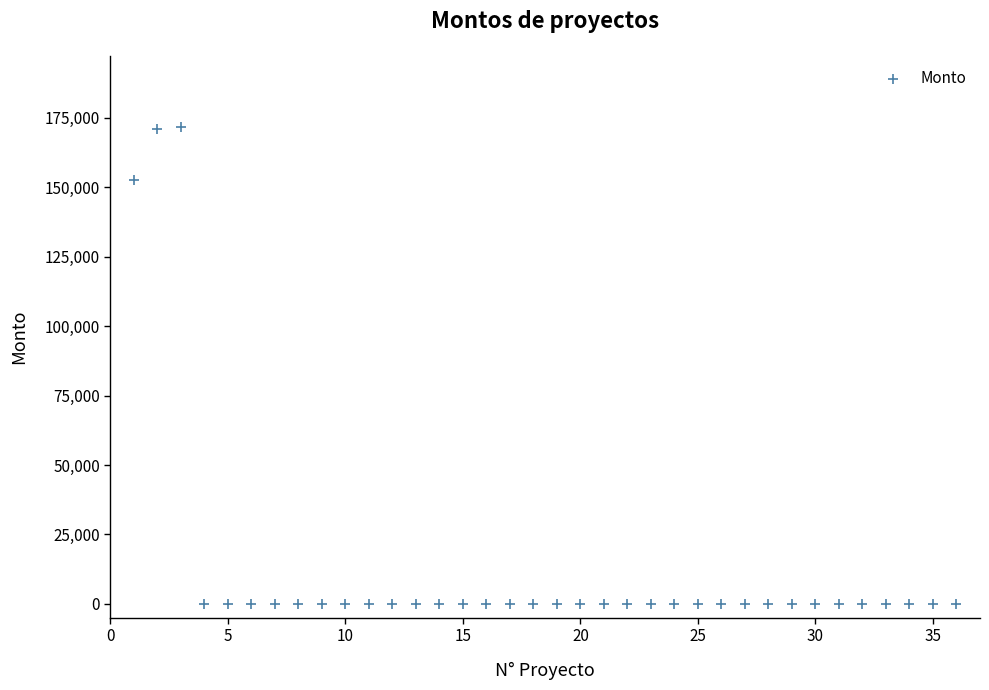

What is the range of X values (max minus min)?

35.0